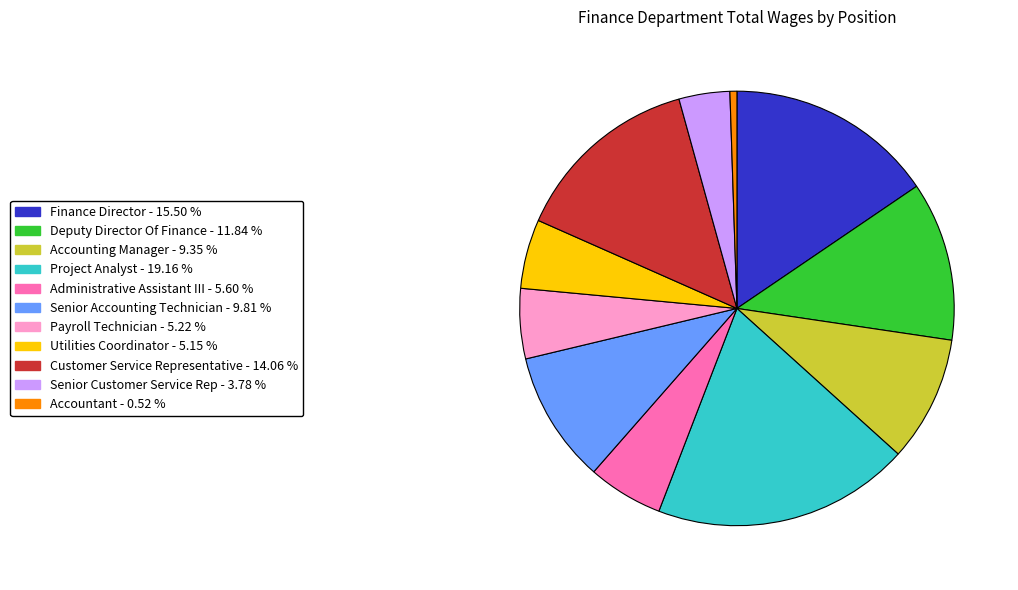

What is the smallest slice in the pie chart?

Accountant